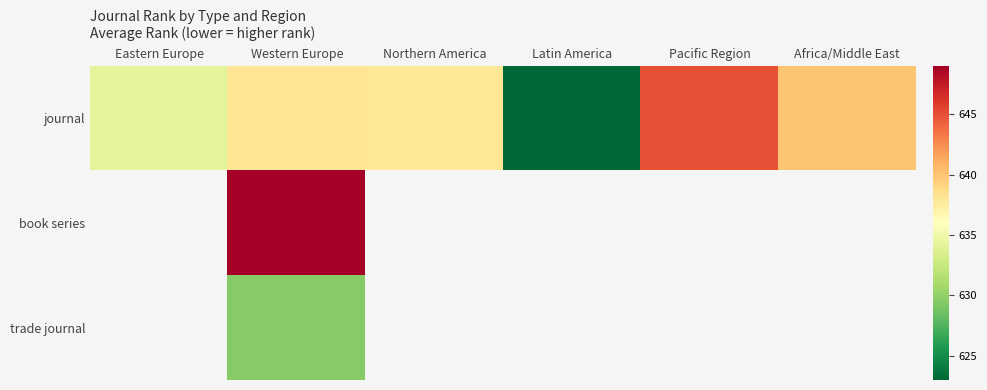

What is the minimum value shown in the chart?

623.0